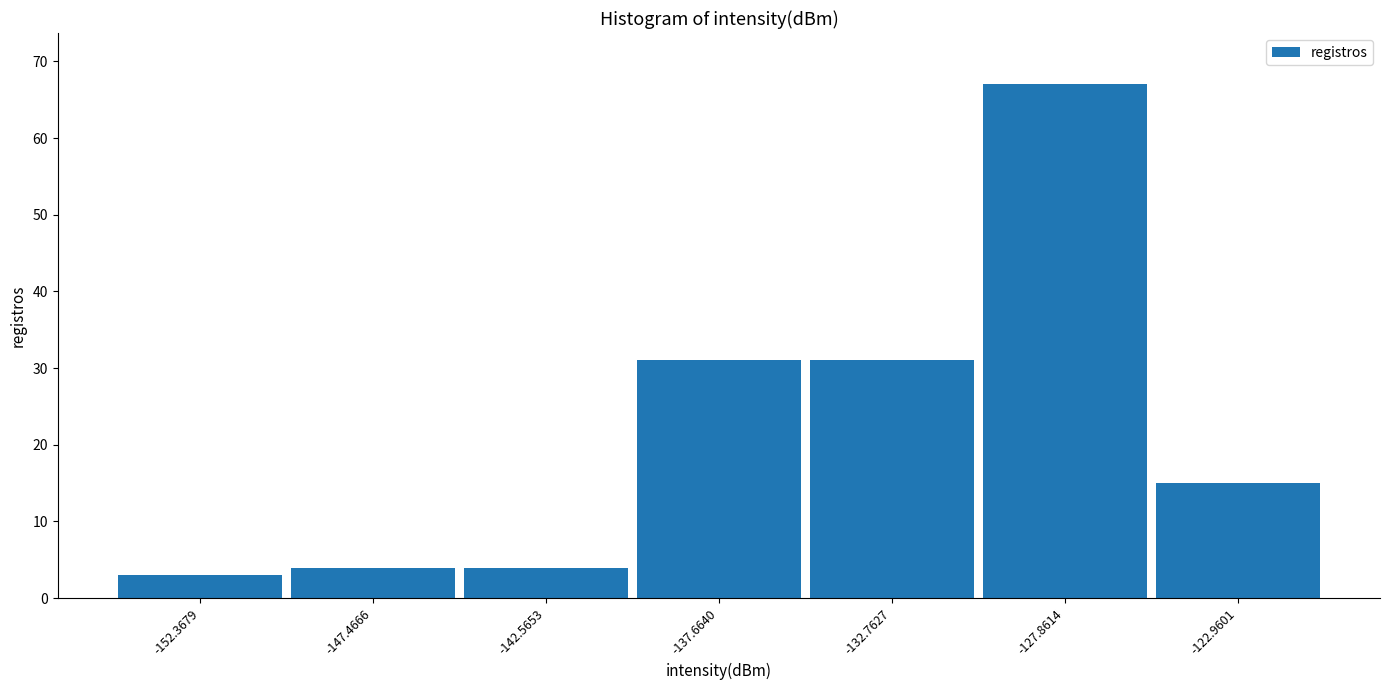

Over which range of the x-axis is the bar tallest?

-130.5 to -125.5